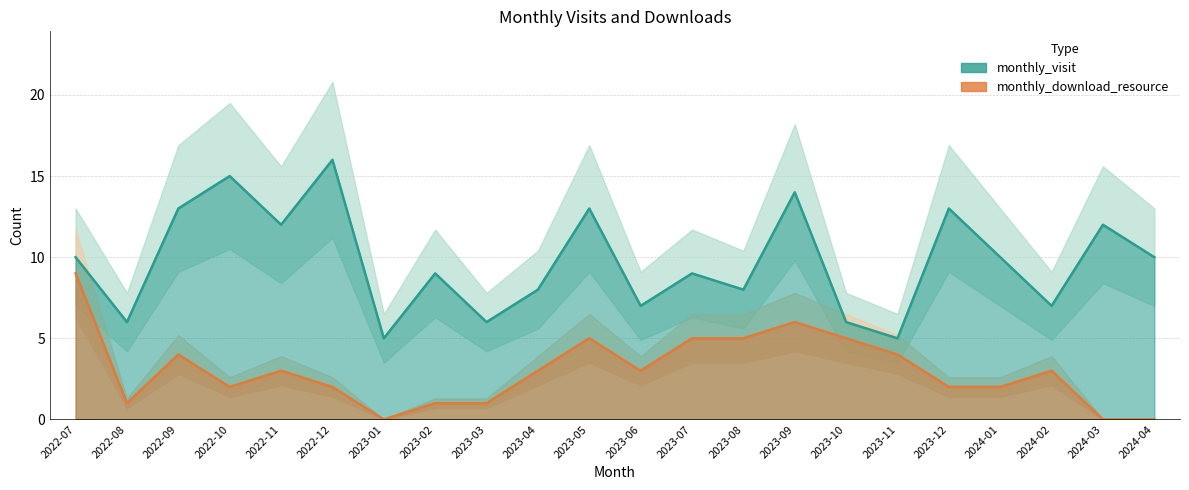

True or false: monthly_download_resource and monthly_visit intersect in this chart.

False